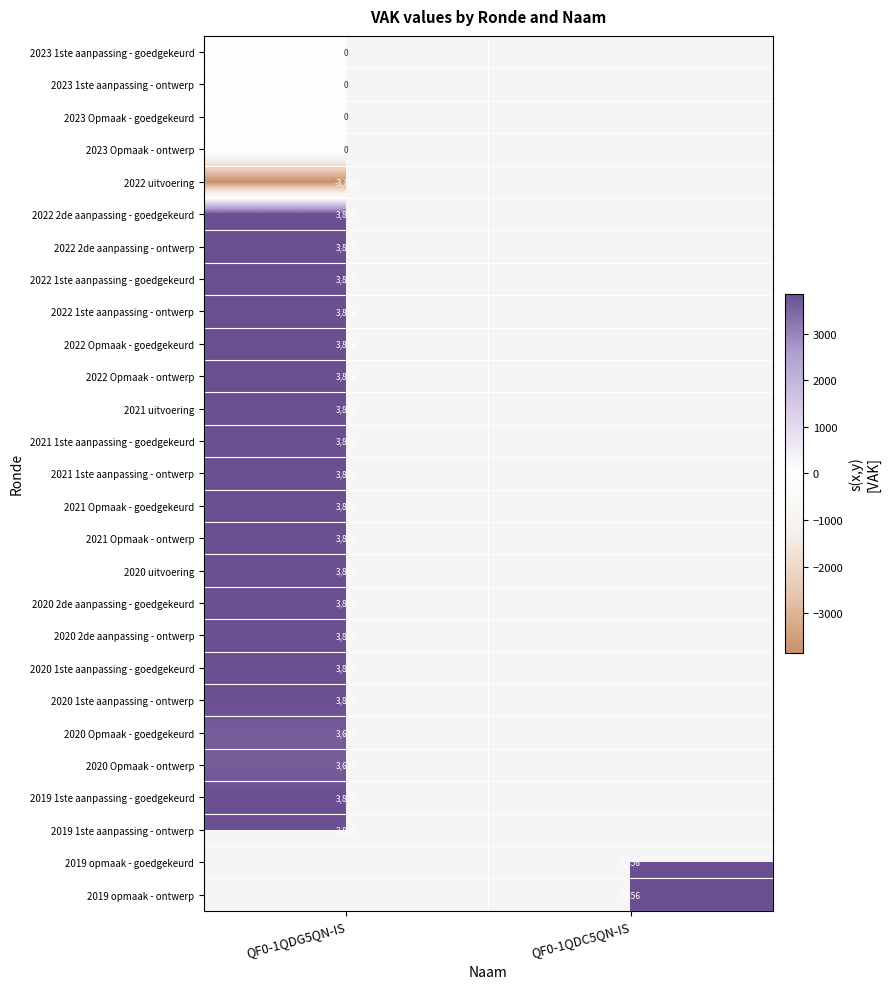

The value of 2019 opmaak - goedgekeurd at QF0-1QDC5QN-IS is 3856. True or false?

True